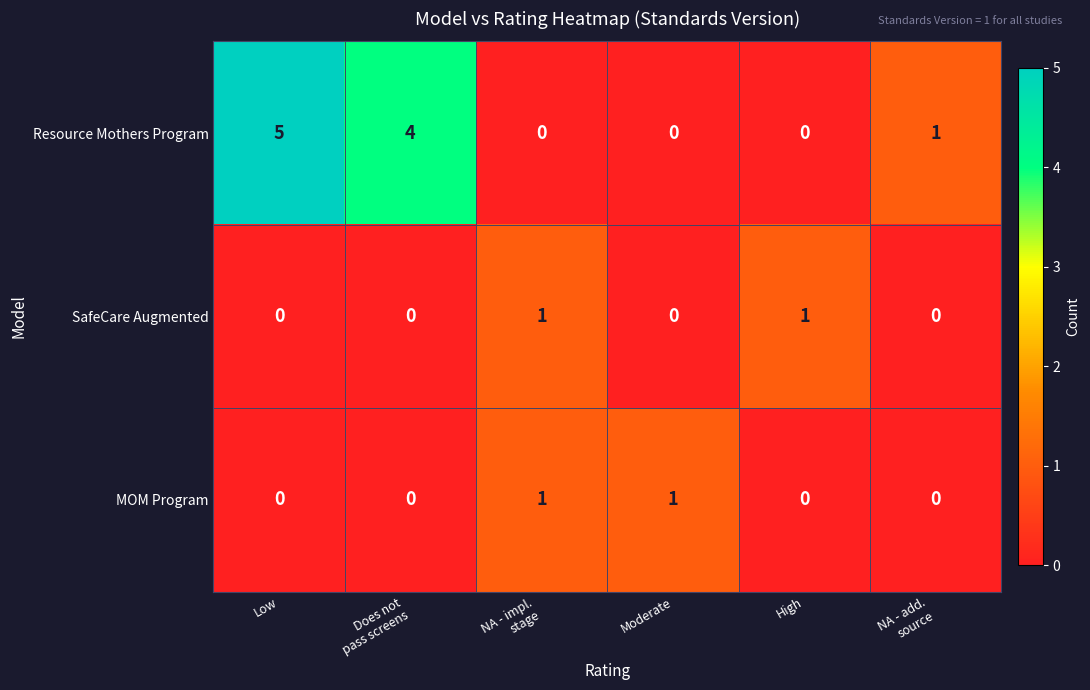

At which category is the sum across all series the highest?

Low